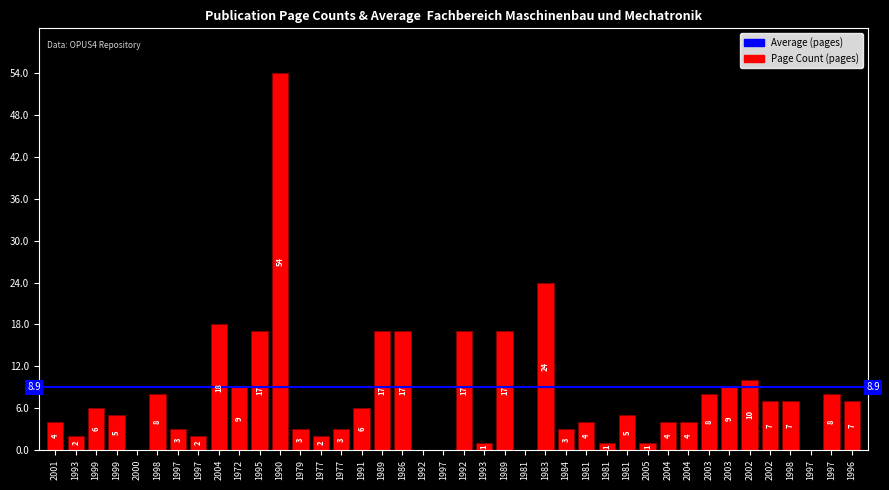

Between 1986 and 1979, which is larger?

1986